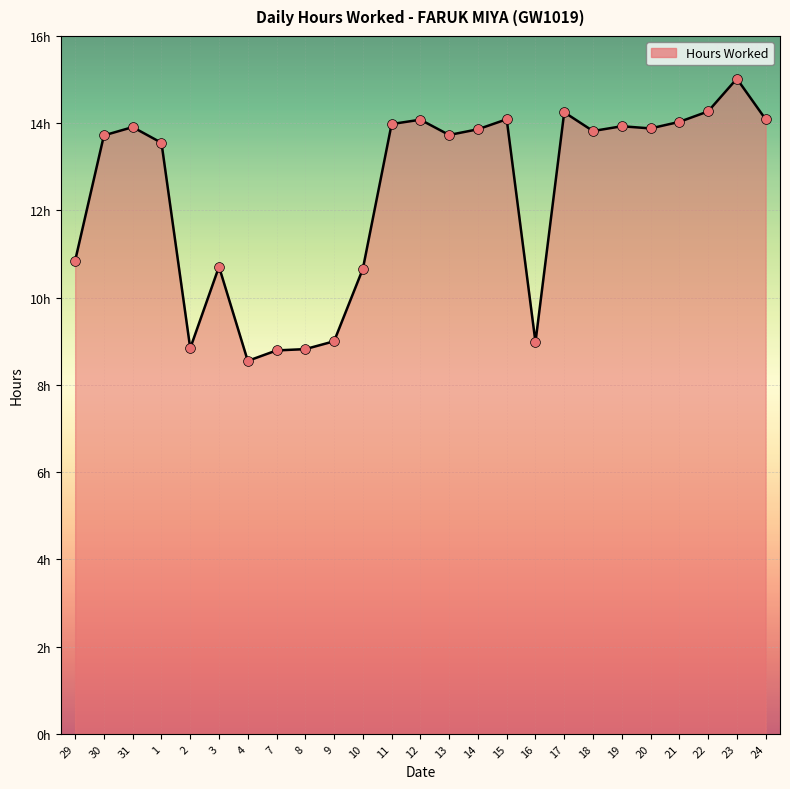

Approximately how many times larger is the value at 12 compared to 22?

1.0